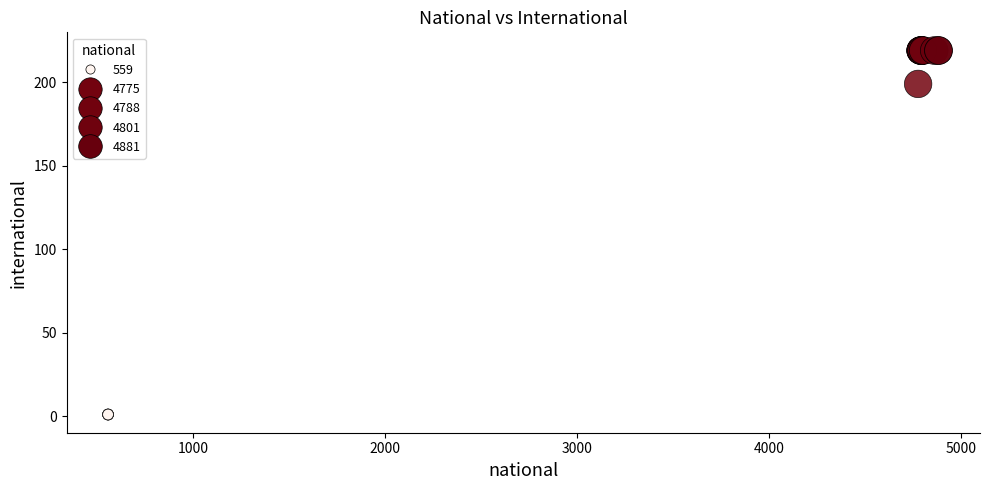

What Y value in the scatter plot is closest to 110?

199